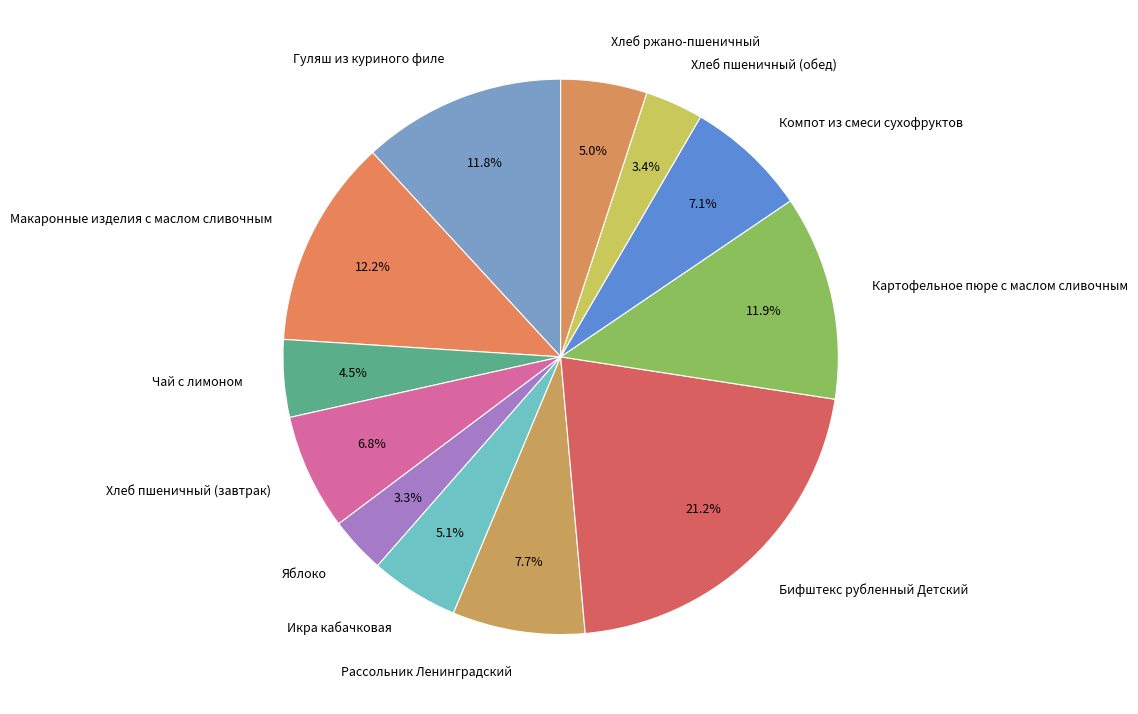

Is Рассольник Ленинградский the majority of the pie?

No